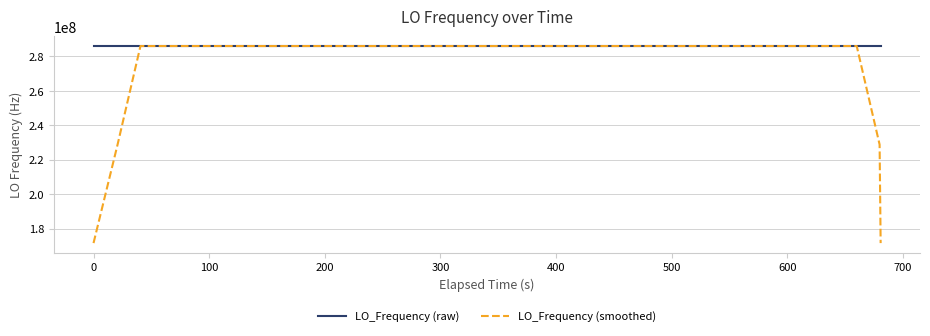

What is the greatest value displayed?

286047011.9